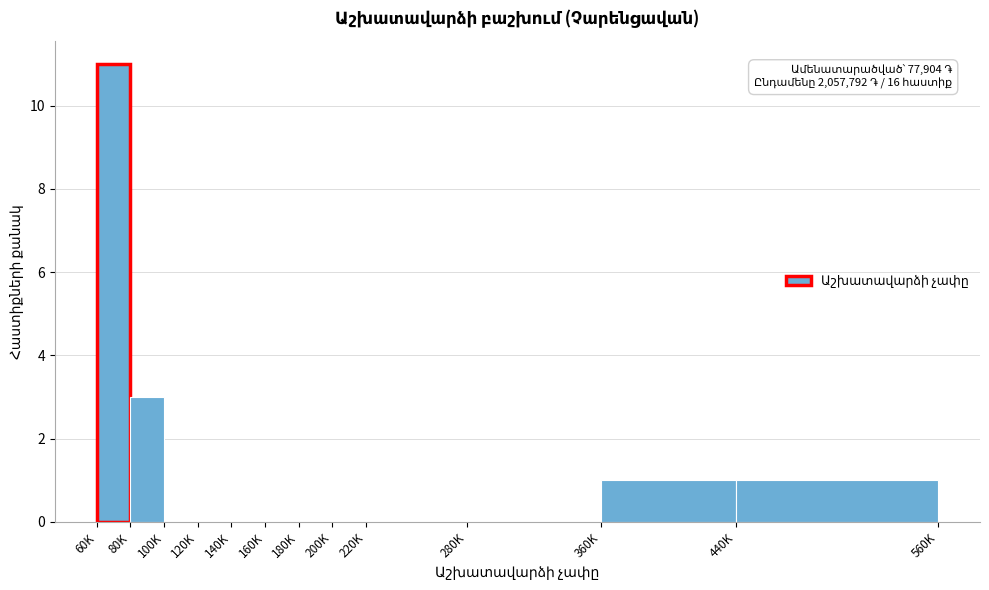

Reading left to right, extract all data points from this chart.

60K=11	80K=3	100K=0	120K=0	140K=0	160K=0	180K=0	200K=0	220K=0	280K=0	360K=1	440K=1